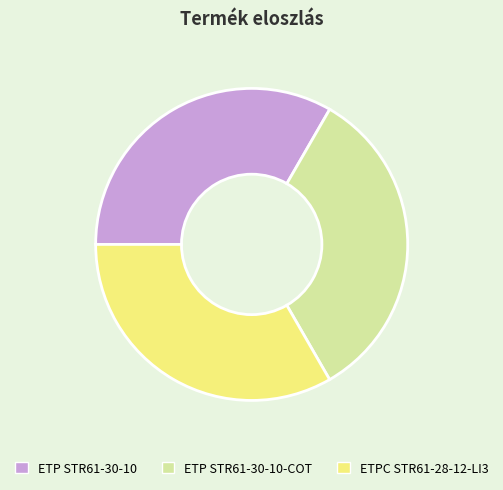

True or false: ETP STR61-30-10-COT accounts for 33% of the total.

True